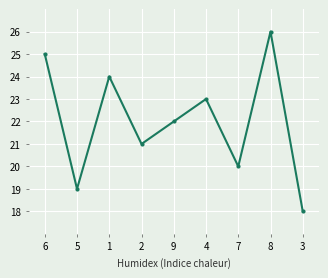

How many lines are shown in the chart?

1